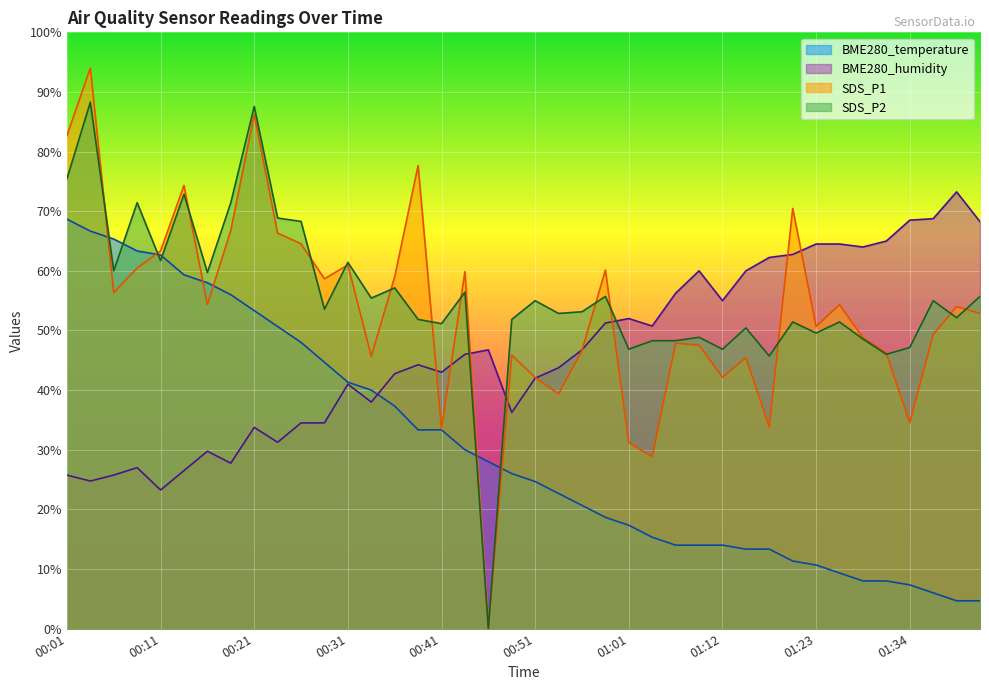

What value does the BME280_humidity series have at 00:26?

34.5